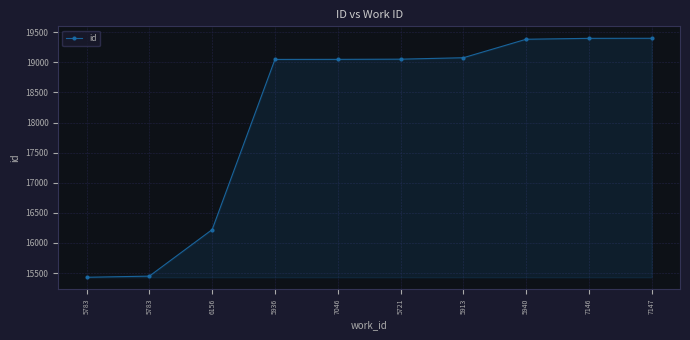

Does the chart display data point markers on the line(s)?

Yes